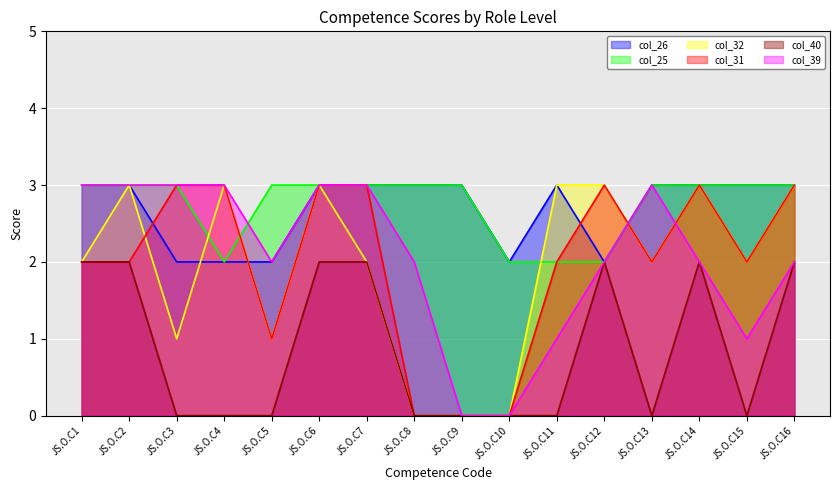

How many lines are shown in the chart?

6